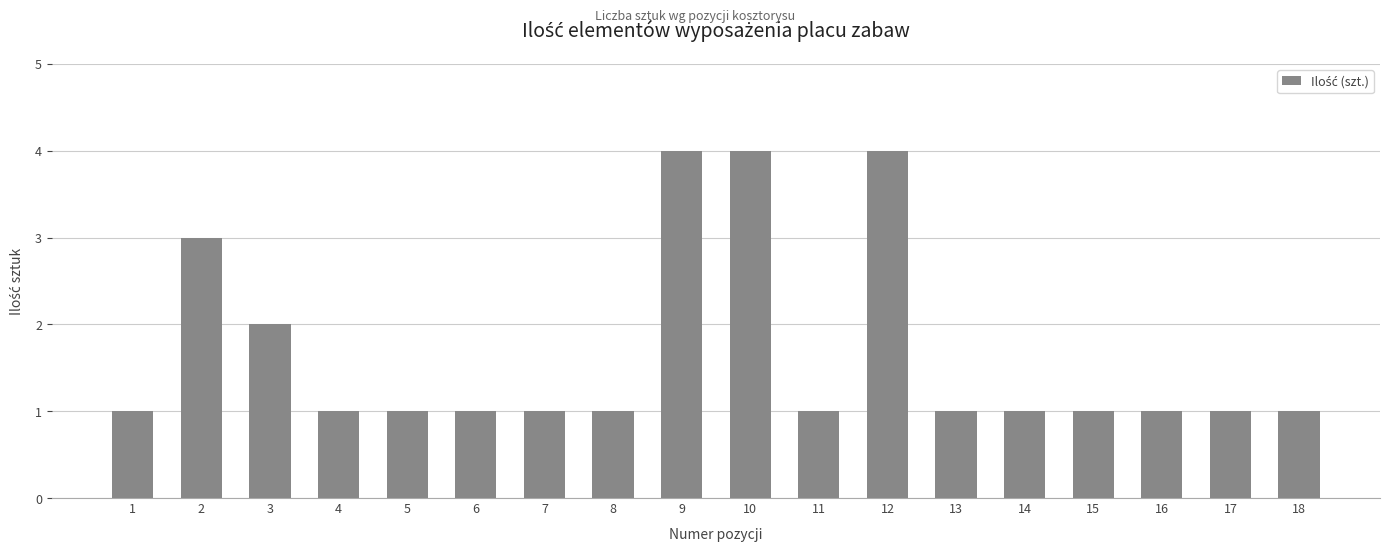

Reading left to right, what are all the values shown in this chart?

1=1	2=3	3=2	4=1	5=1	6=1	7=1	8=1	9=4	10=4	11=1	12=4	13=1	14=1	15=1	16=1	17=1	18=1